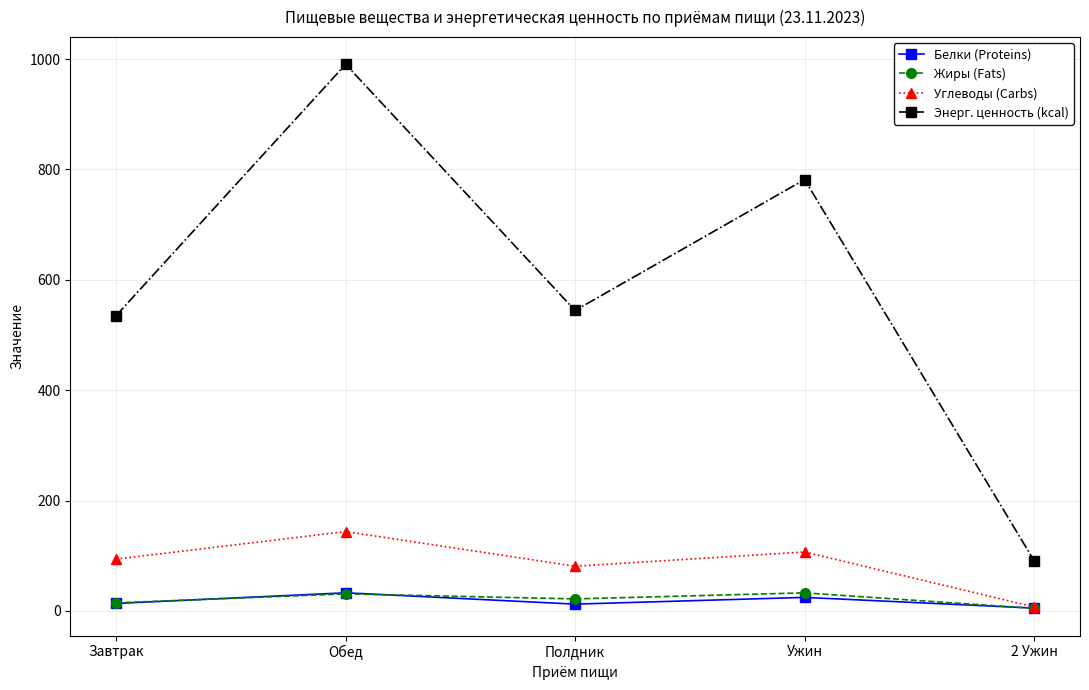

What is the label of the 3rd point from the left?

Полдник